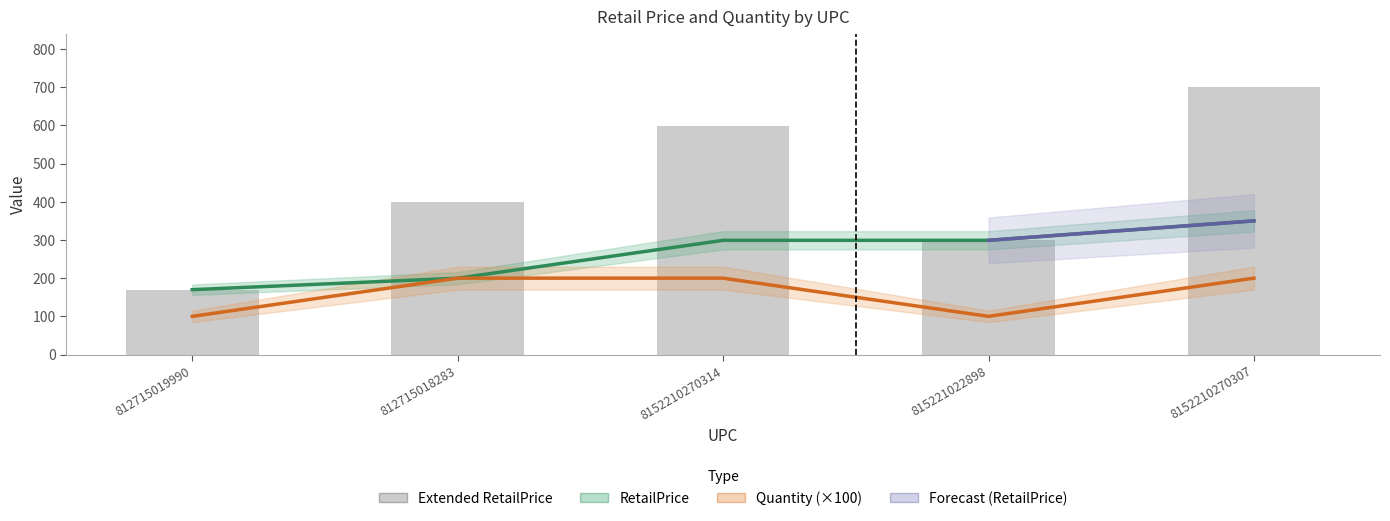

What is the spread (max minus min) of values at 8152210270314?

398.0